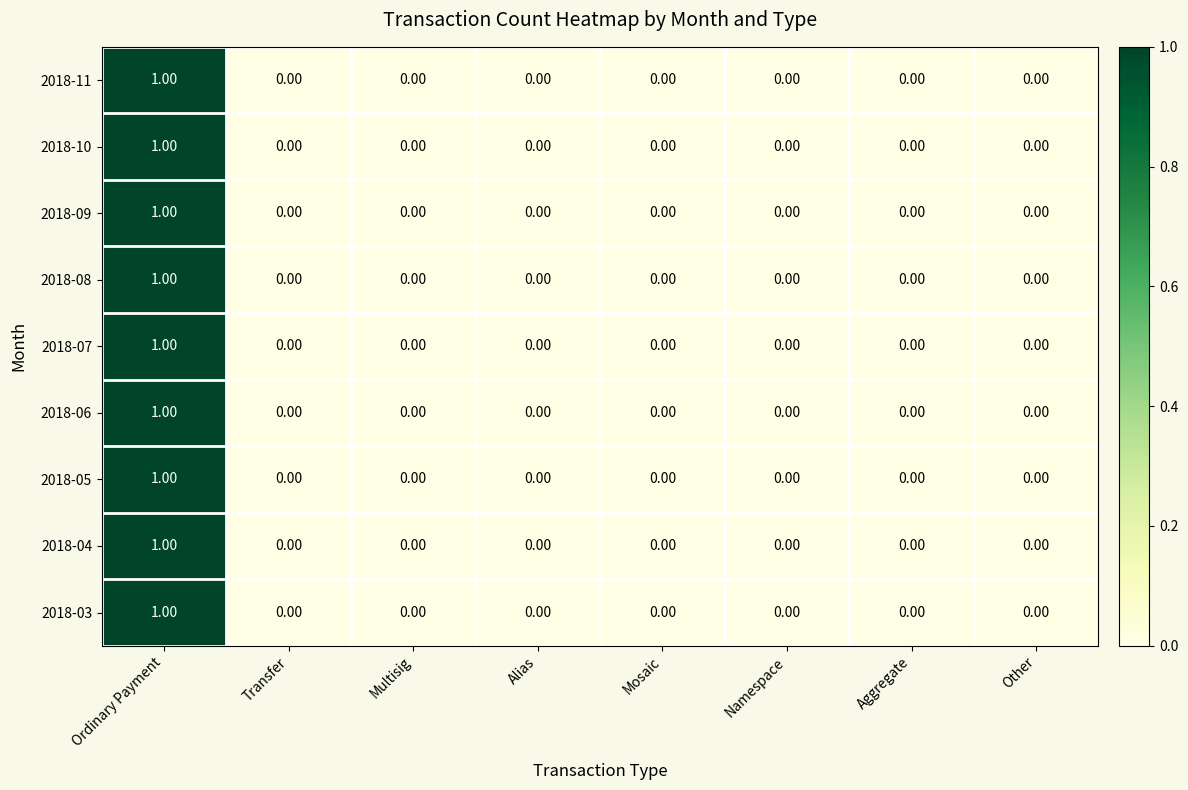

Which category has the highest value in the 2018-11 series?

Ordinary Payment